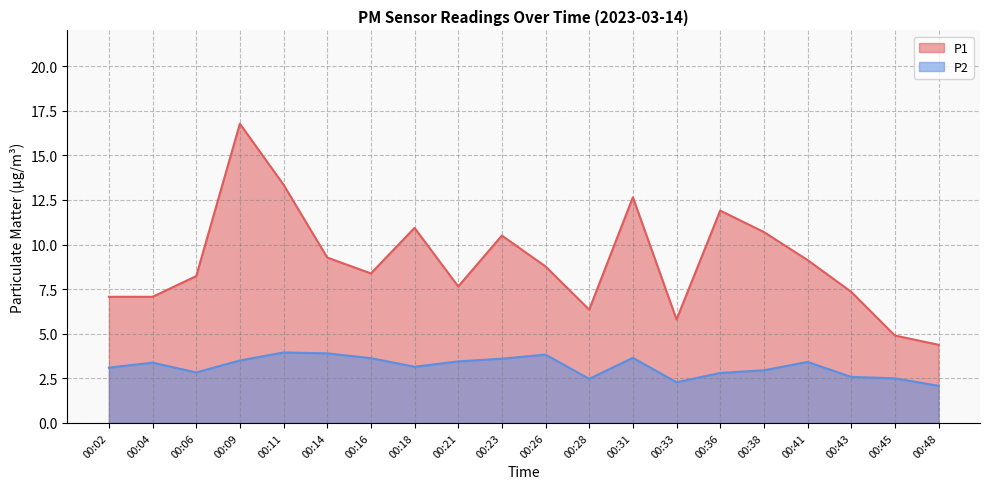

At 00:38, list the series in order from largest to smallest.

P1, P2